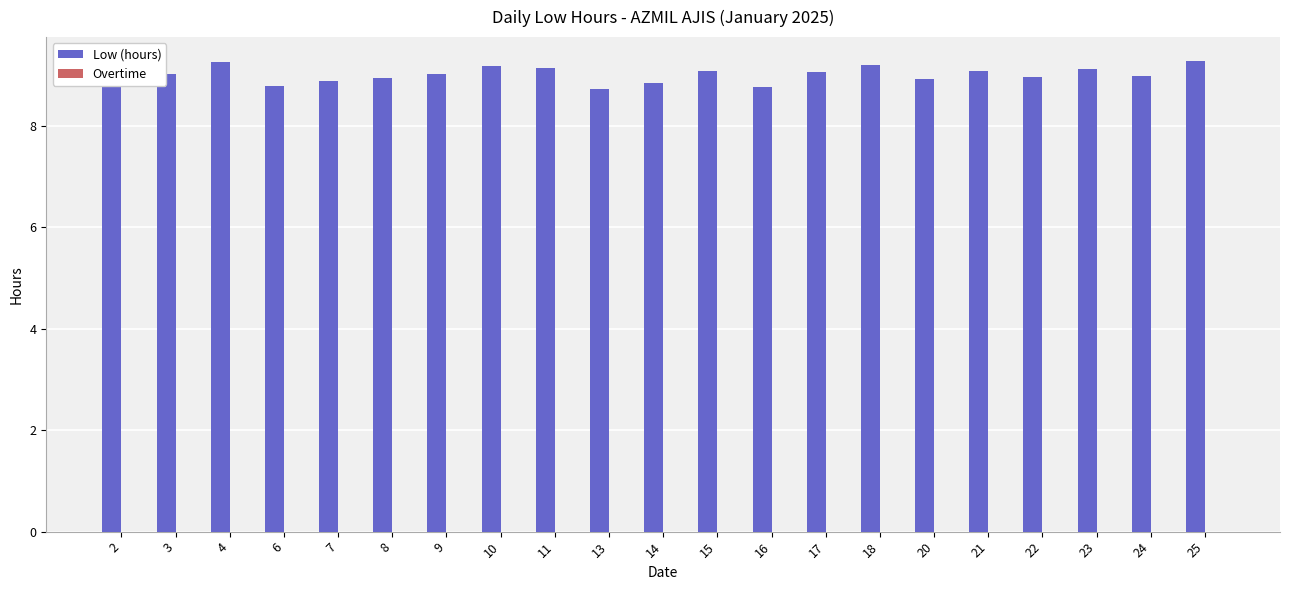

The chart shows a value of 1.8 at 22. True or false?

False